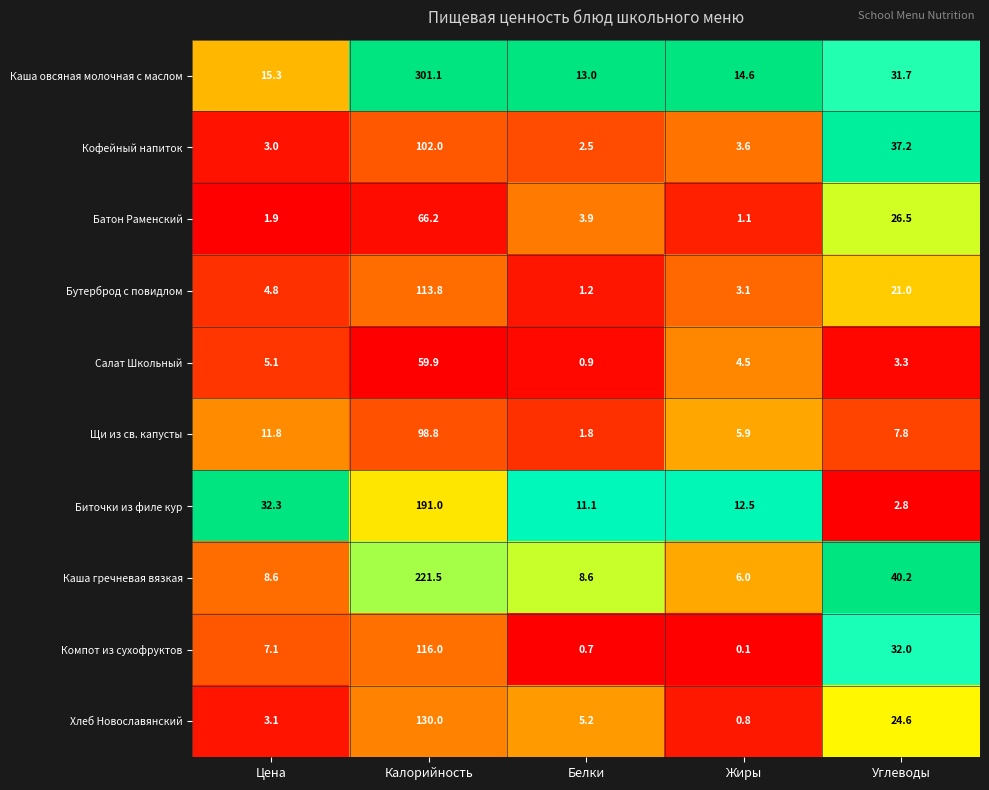

Which category has the lowest value across all series?

Жиры